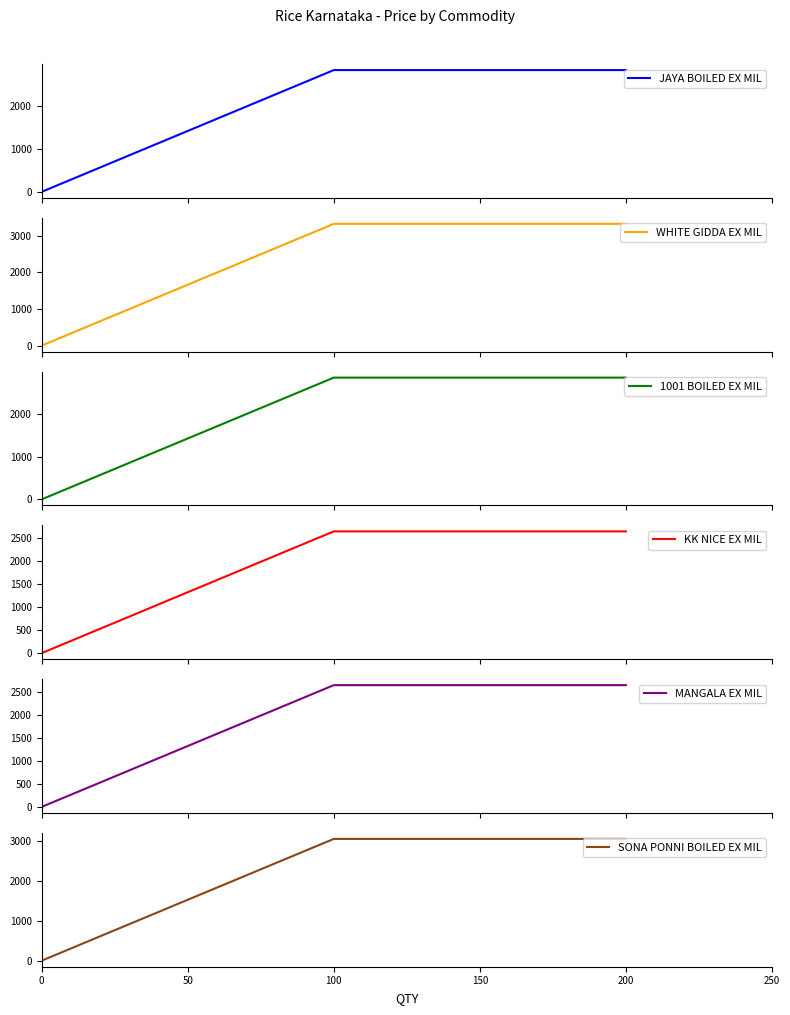

What are all the series names shown in the legend?

JAYA BOILED EX MIL, WHITE GIDDA EX MIL, 1001 BOILED EX MIL, KK NICE EX MIL, MANGALA EX MIL, SONA PONNI BOILED EX MIL